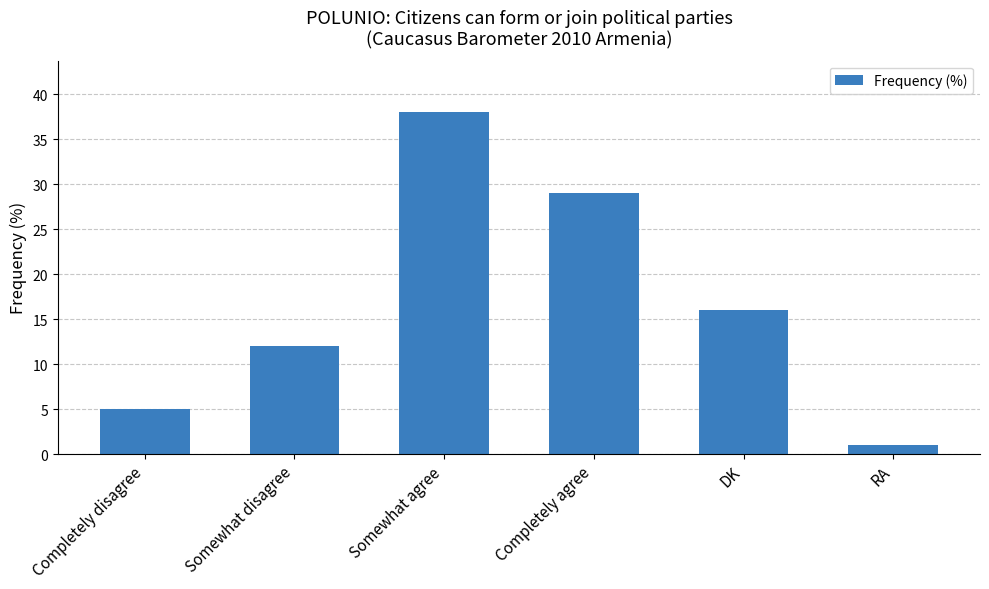

What is the smallest value displayed?

1